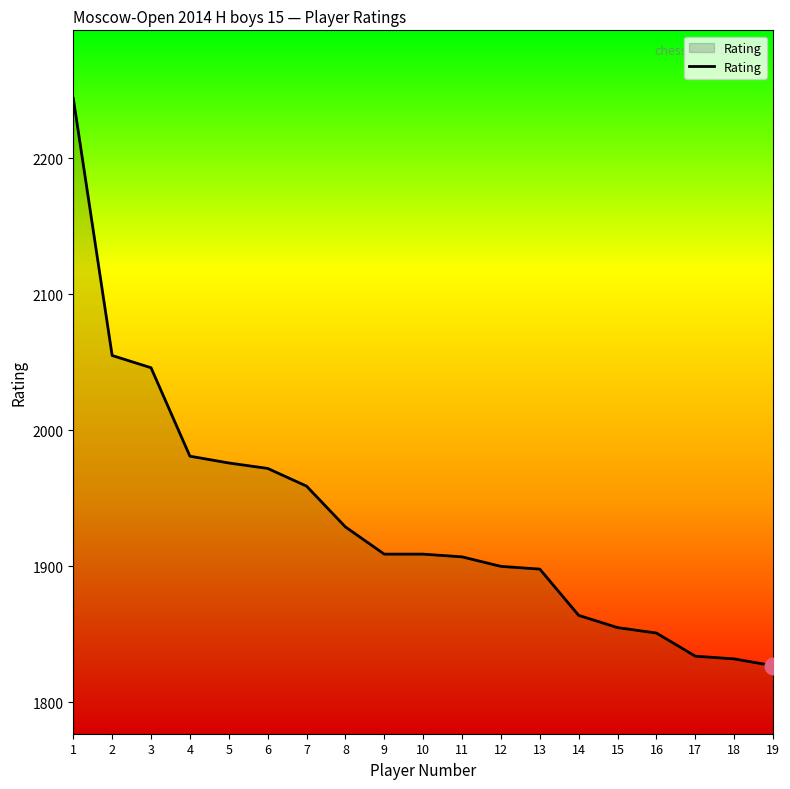

What is the maximum value shown in the chart?

2244